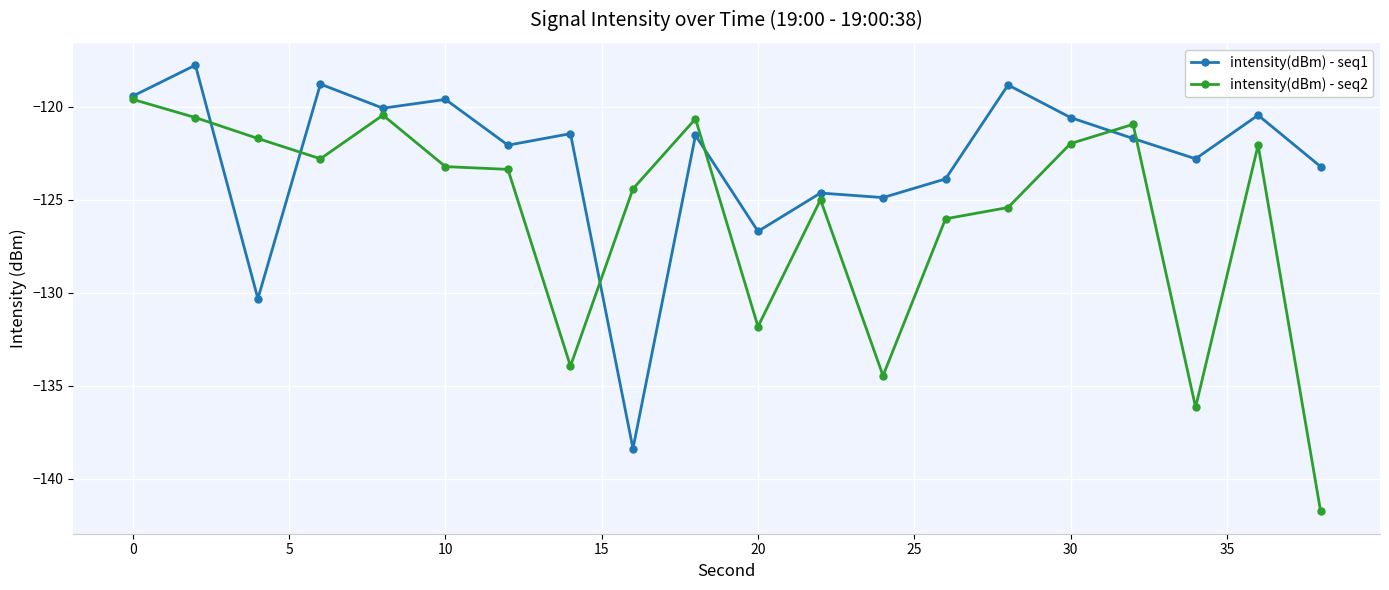

True or false: intensity(dBm) - seq2 has more than 0 points higher than both neighbors.

True